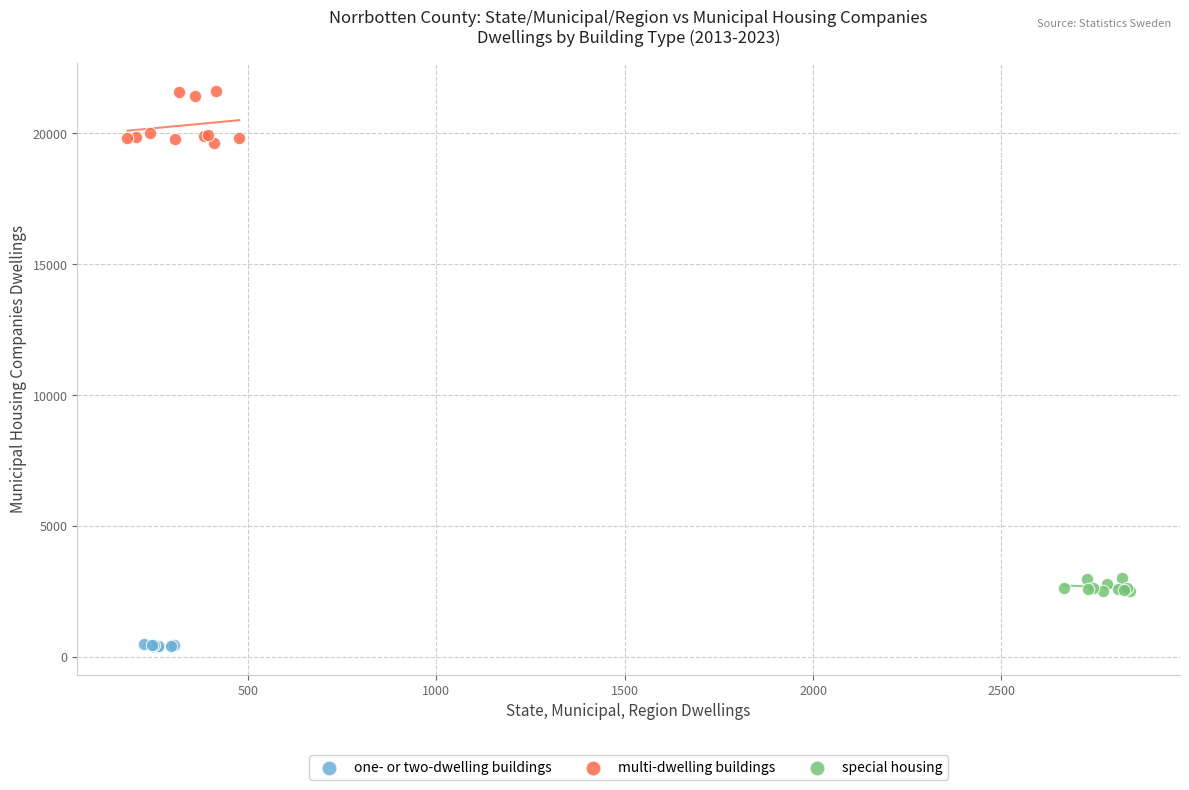

Which series has the largest Y range (max minus min)?

multi-dwelling buildings